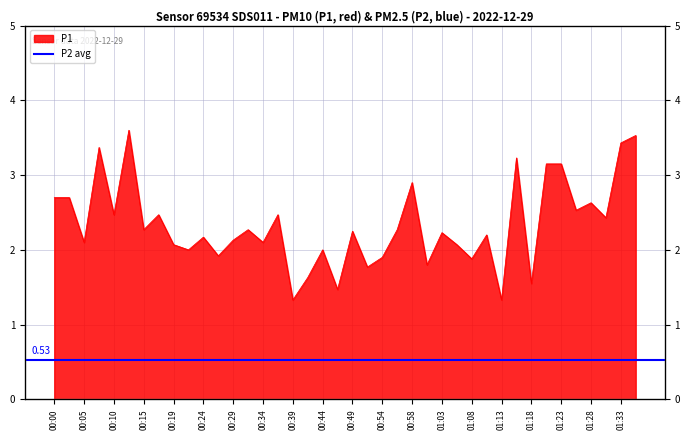

At which category does the data reach its first local peak?

00:07